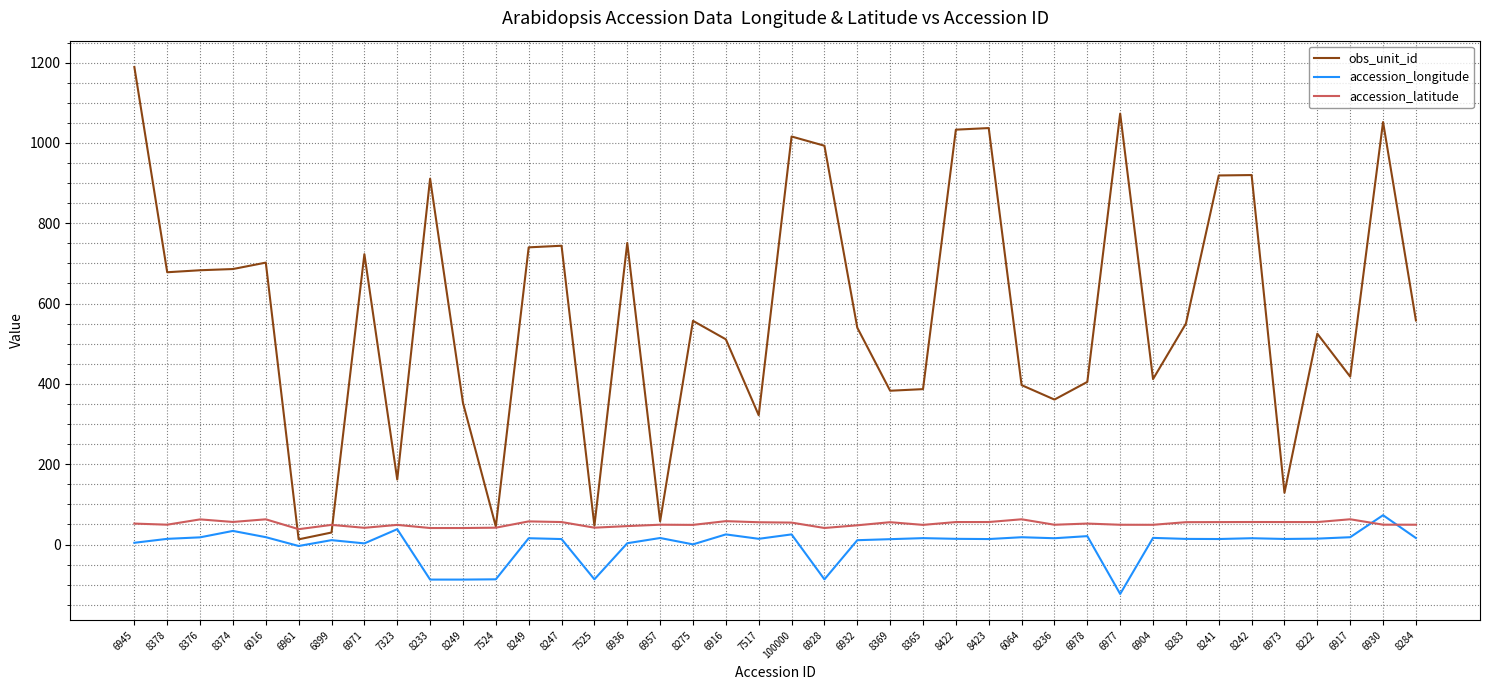

How many times do accession_longitude and accession_latitude cross each other?

2